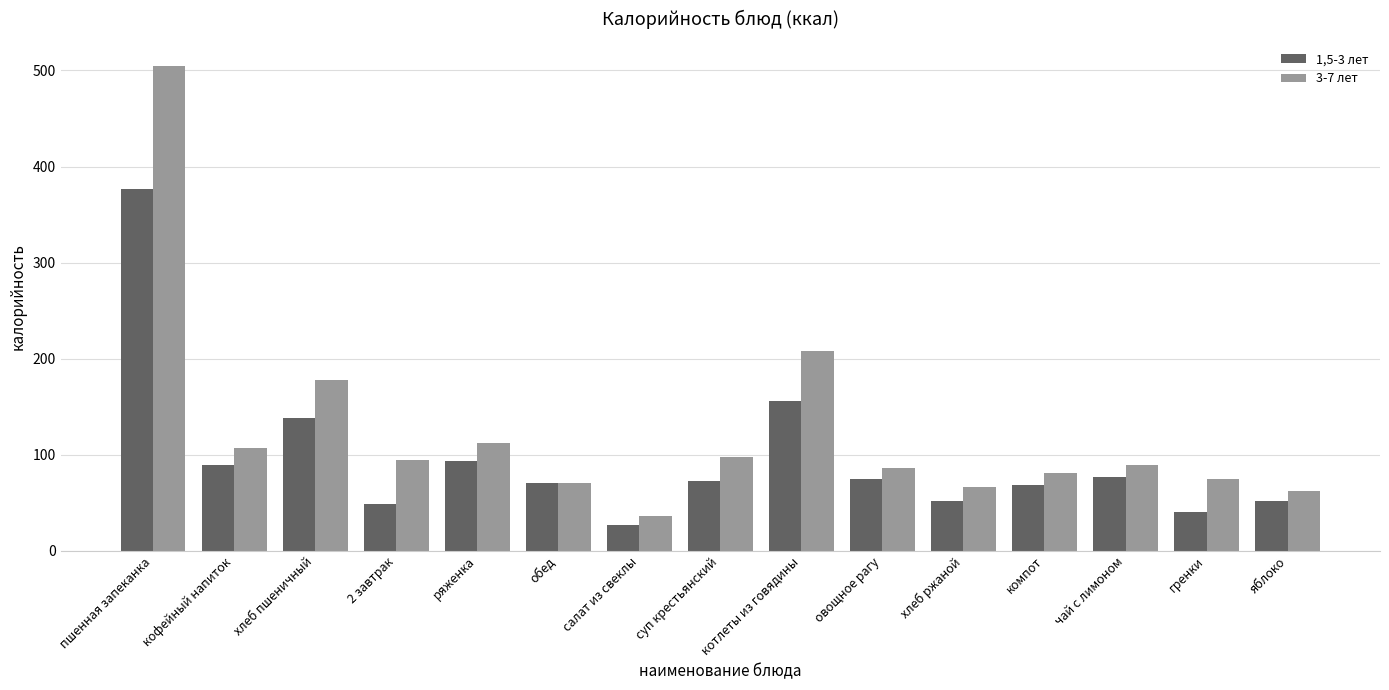

At which category is the sum across all series the highest?

пшенная запеканка